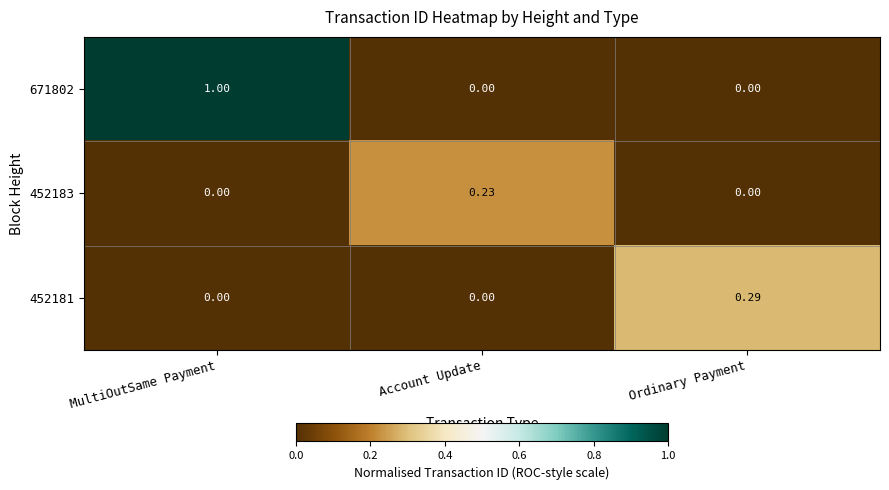

Between MultiOutSame Payment and Account Update, which series saw the biggest shift?

671802